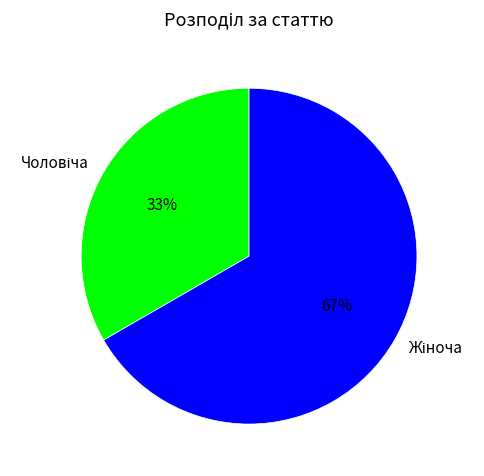

To the nearest percent, what is the average slice percentage?

50%